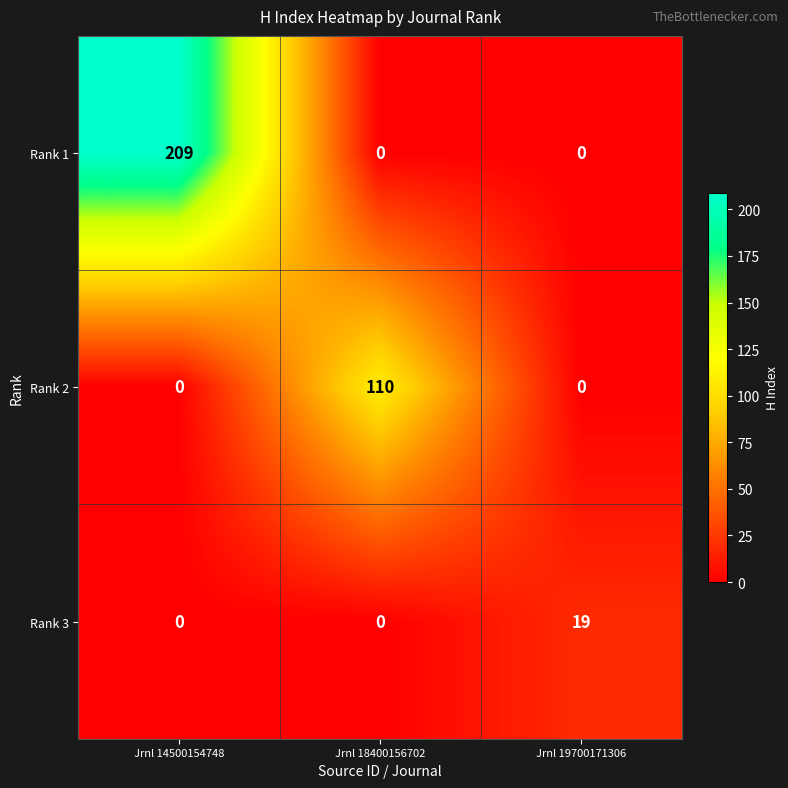

Count the number of data series in this chart.

3